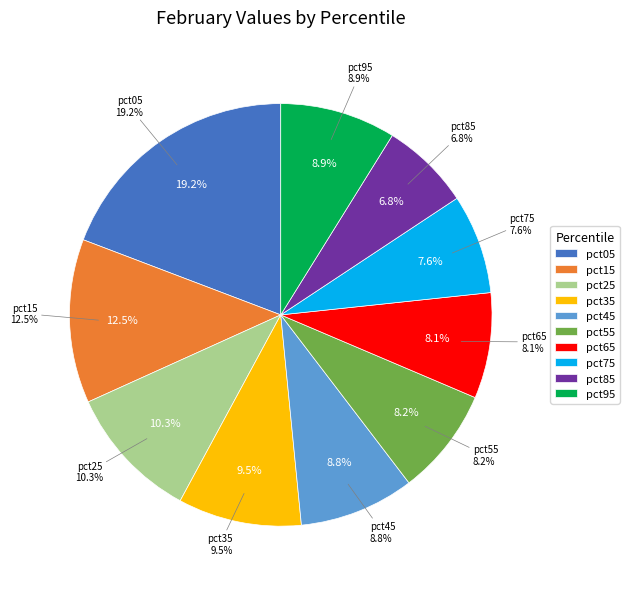

How many segments does this pie chart have?

10